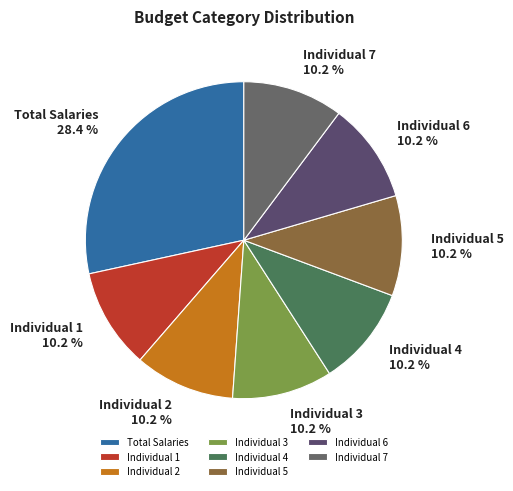

To the nearest percent, what percentage of the pie is Individual 5?

10%